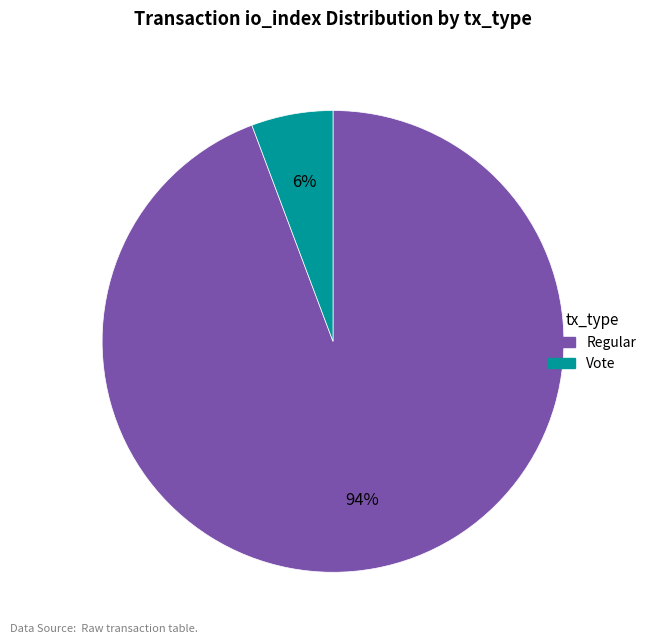

Is there a majority slice in this chart?

Yes